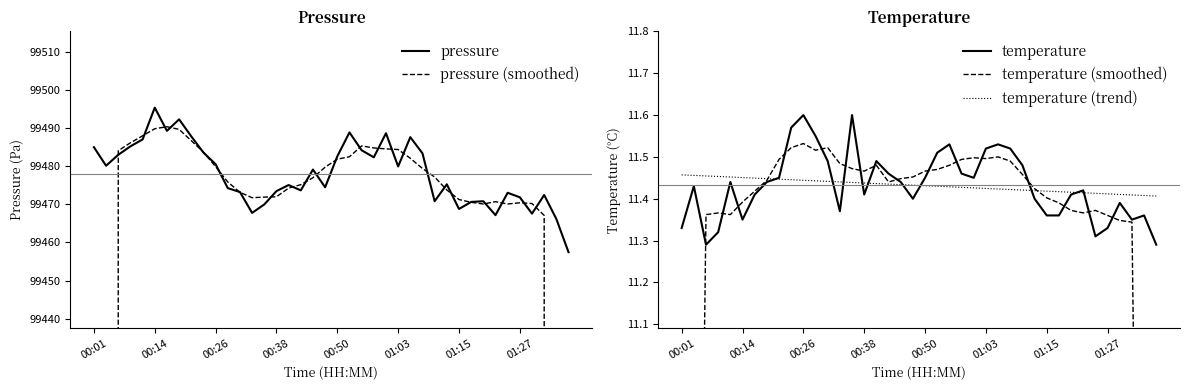

What is the sum of all temperature (trend) values?

457.3